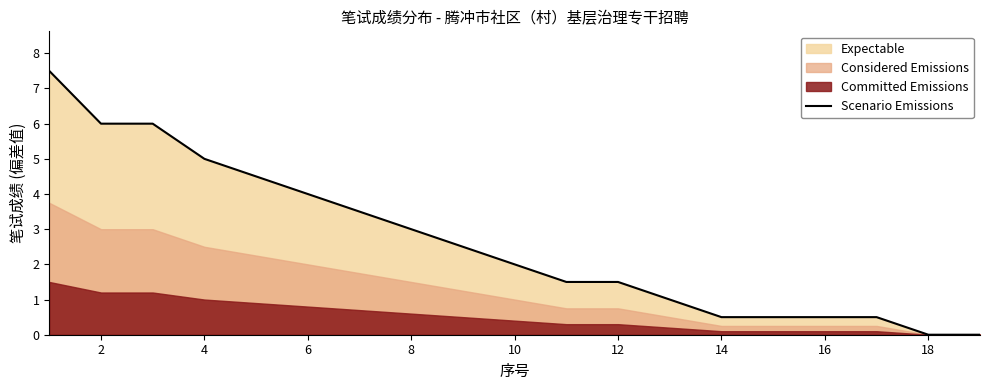

How many values exceed 2?

10